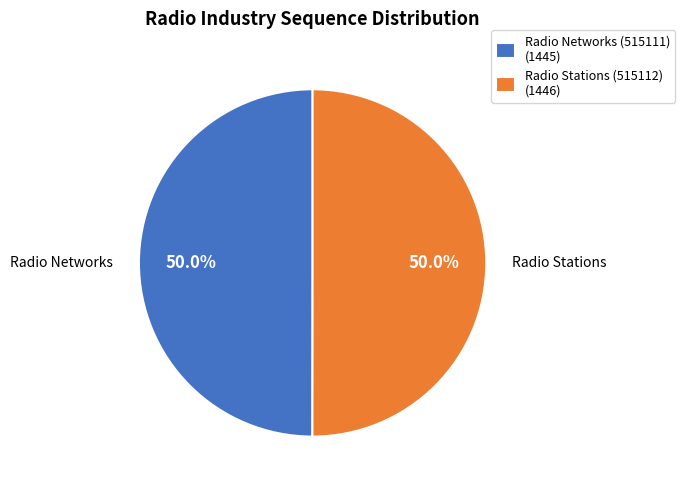

To the nearest percent, what portion does Radio Stations (515112) represent?

50%